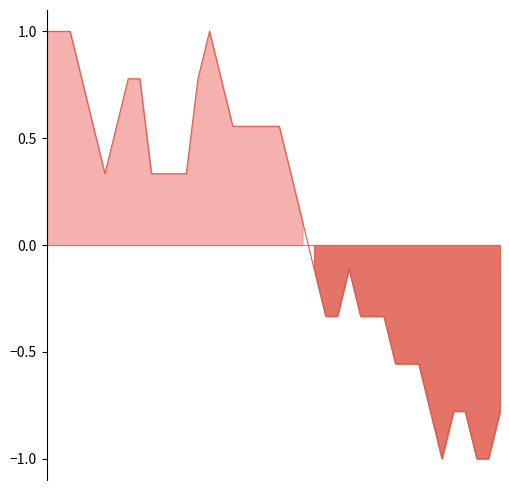

The value at 01:05 is -0.2. True or false?

False